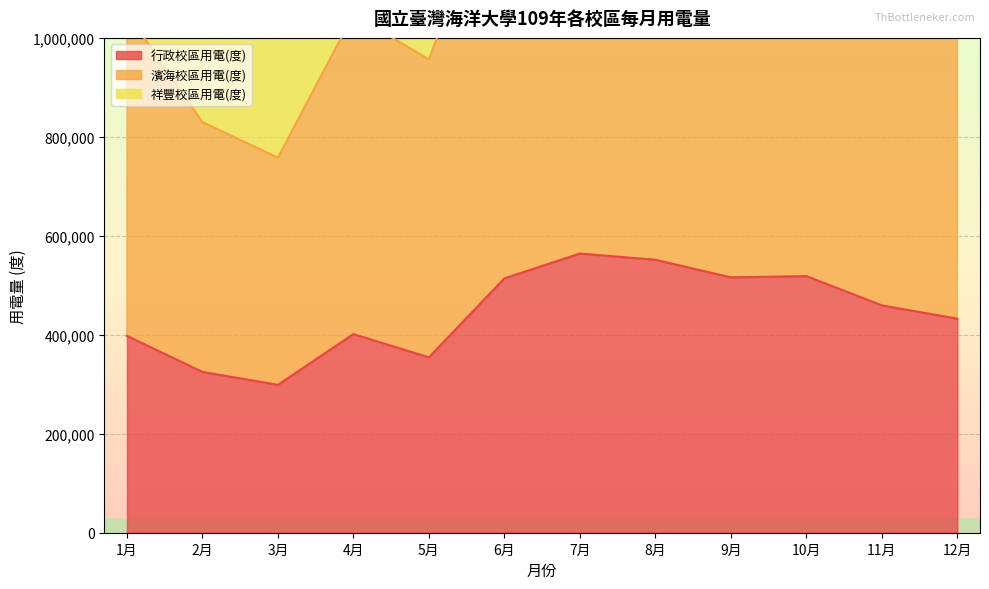

Rank the series at 3月 from highest to lowest value.

濱海校區用電(度), 祥豐校區用電(度), 行政校區用電(度)